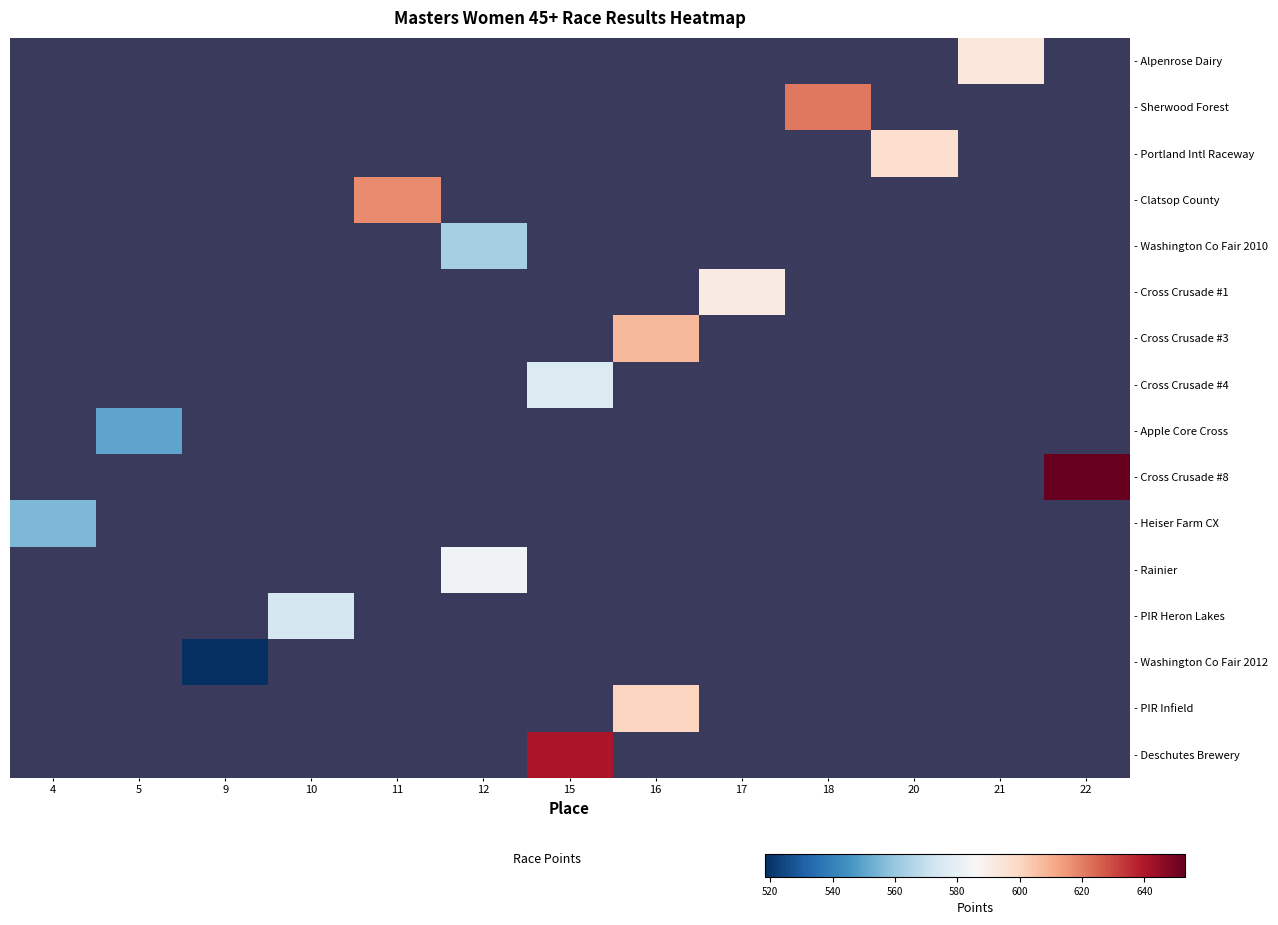

Which has a higher value, 12 or 21?

21